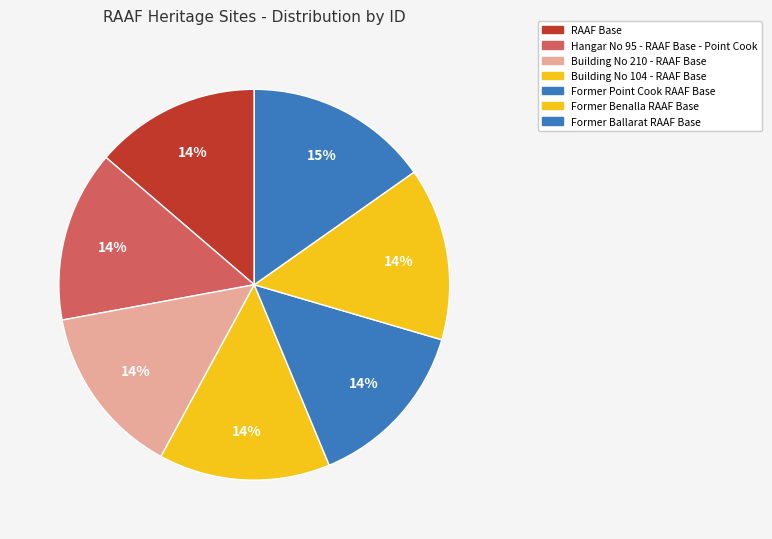

What is the smallest slice in the pie chart?

RAAF Base